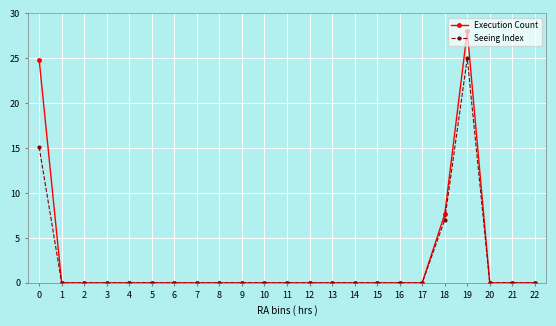

Count the number of data series in this chart.

2